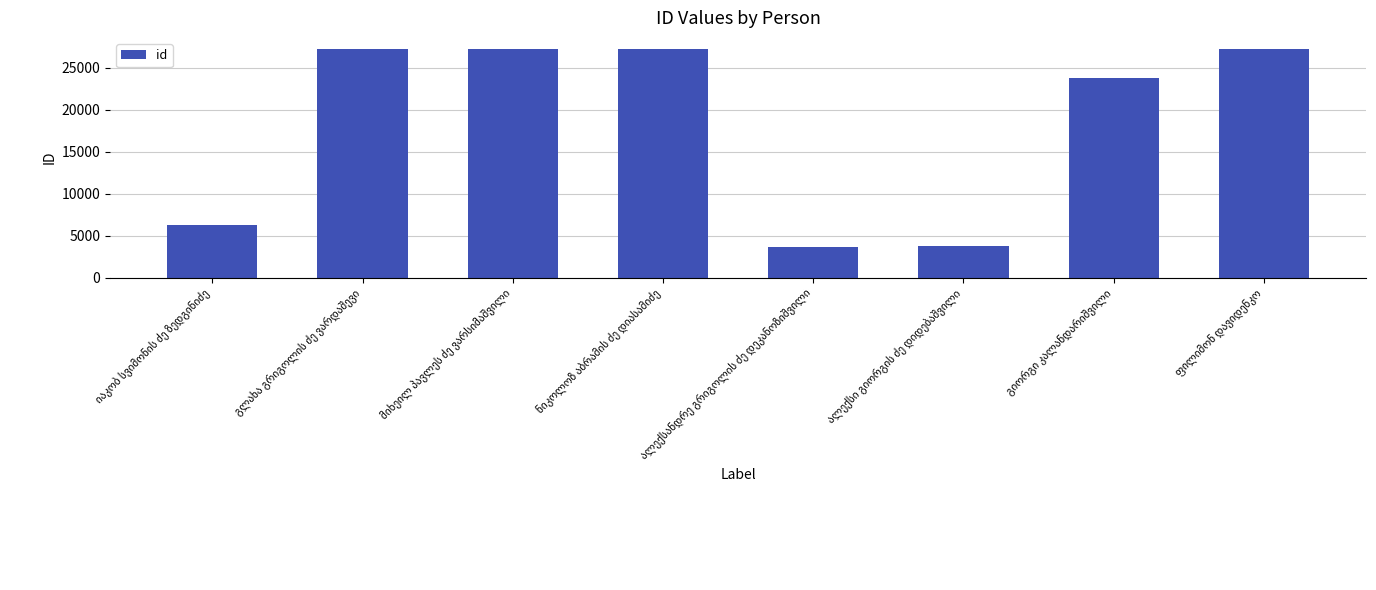

What is the value of the 2nd bar from the left?

27179